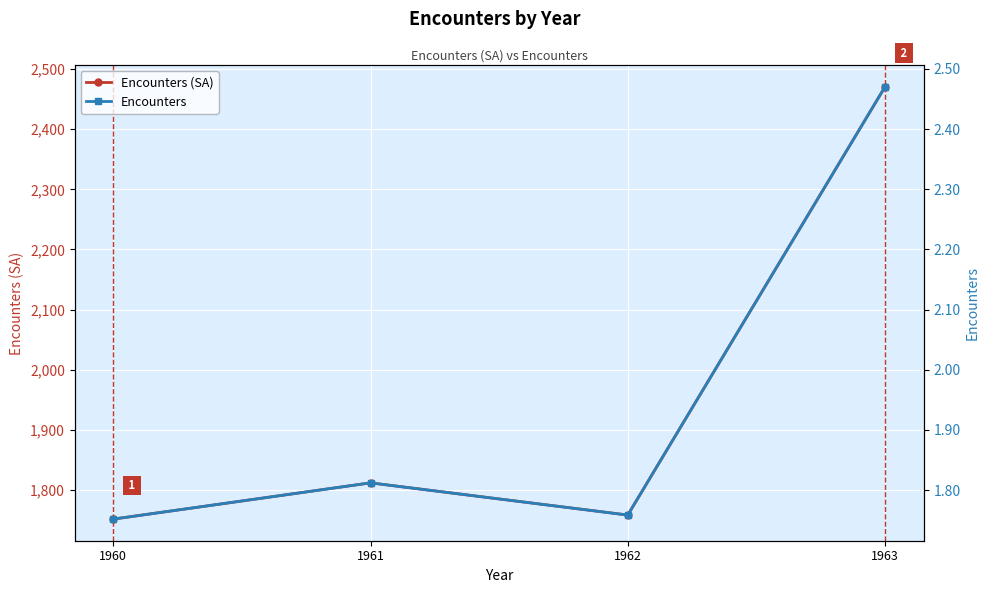

True or false: Encounters has more than 0 interior local peaks.

True